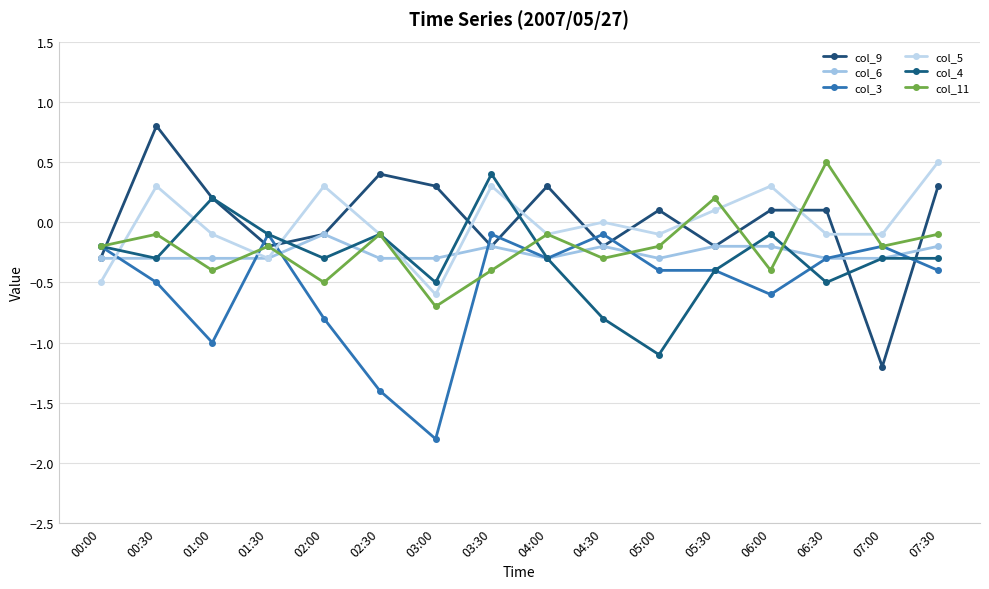

How many lines are shown in the chart?

6